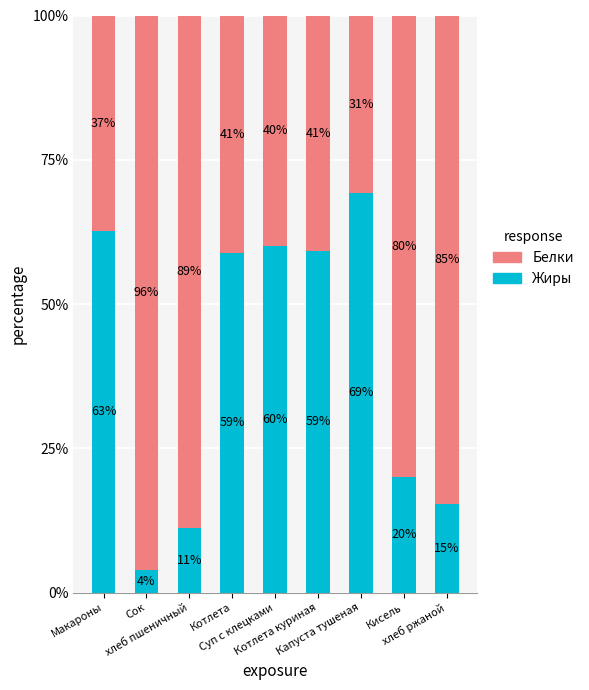

How many categories are shown in the chart?

9